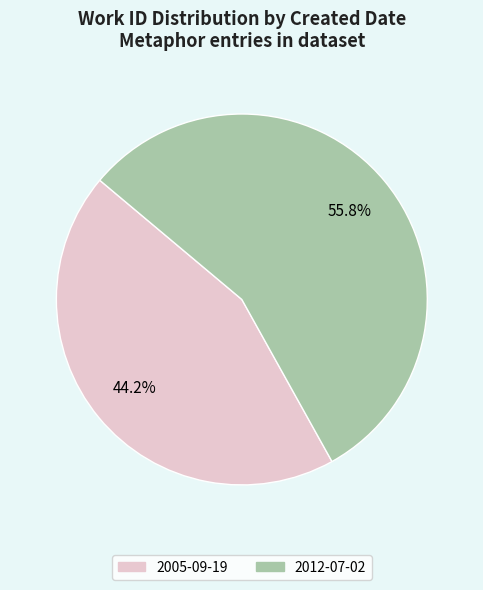

To the nearest percent, what is the average slice percentage?

50%